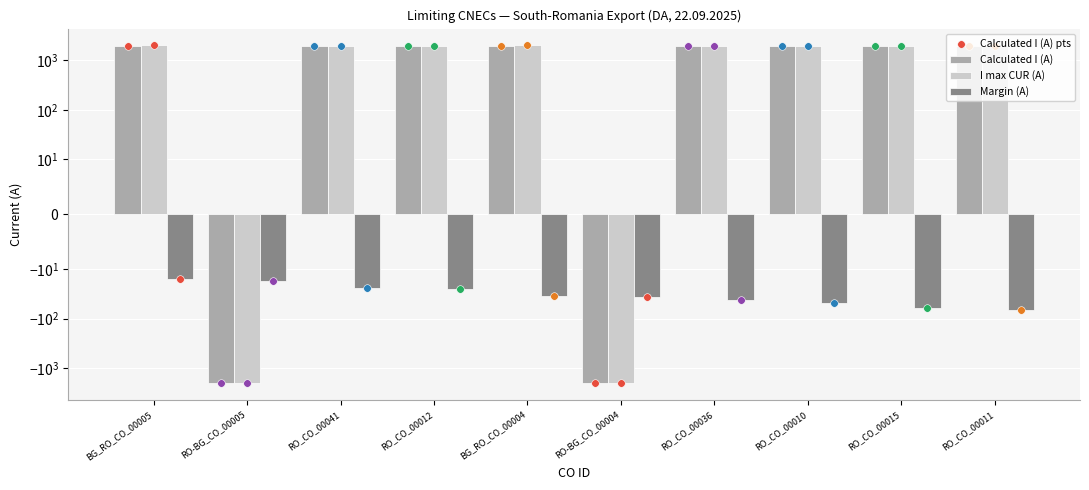

Is the value of Calculated I (A) at BG_RO_CO_00004 greater than the value of I max CUR (A) at RO-BG_CO_00004?

Yes